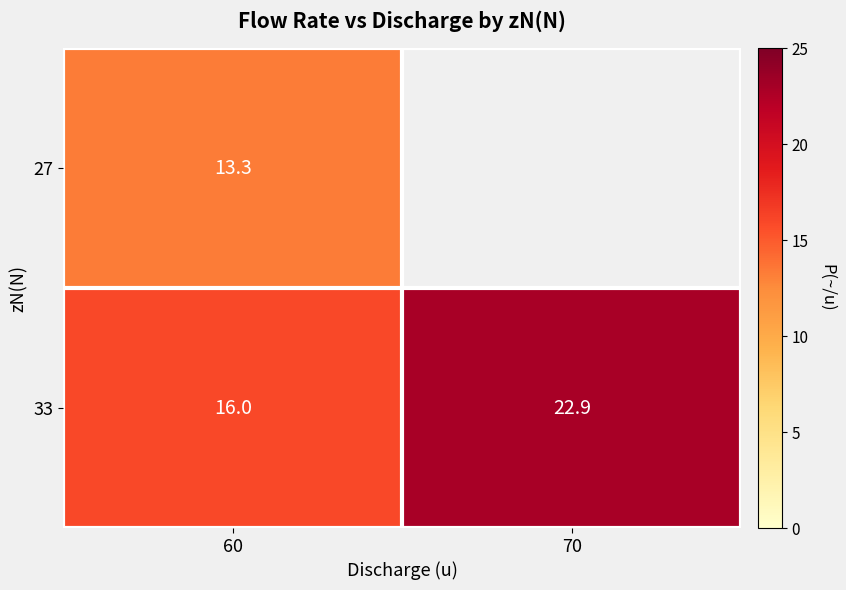

How many values in the 33 series exceed 22?

1